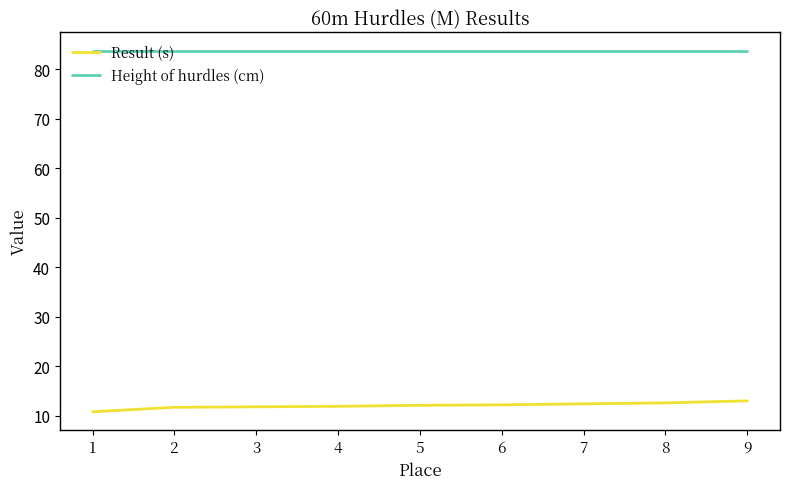

True or false: Result (s) and Height of hurdles (cm) cross at least once.

False